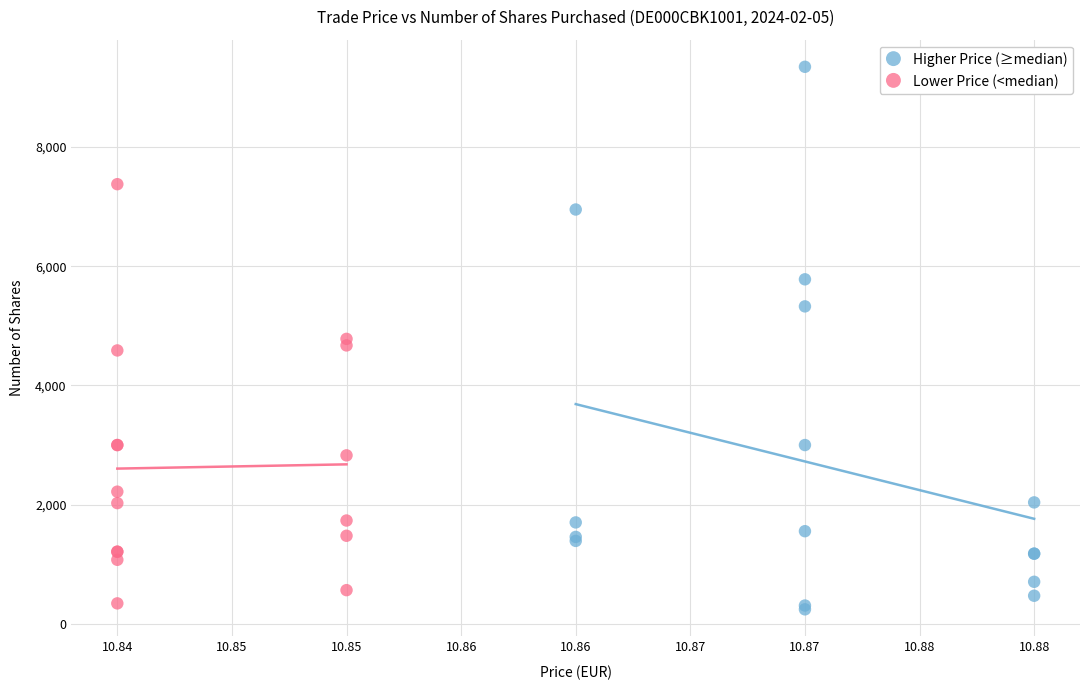

Which series contains the highest Y value?

Higher Price (≥median)